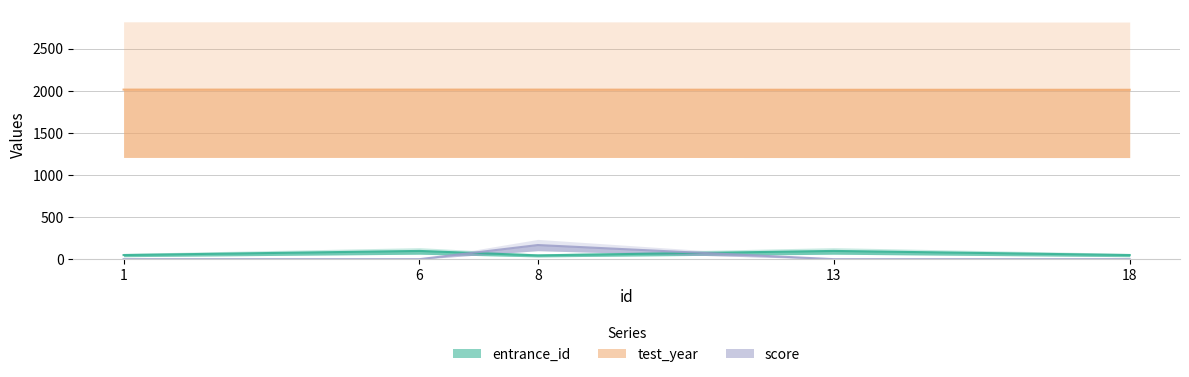

What are all the series names shown in the legend?

entrance_id, test_year, score